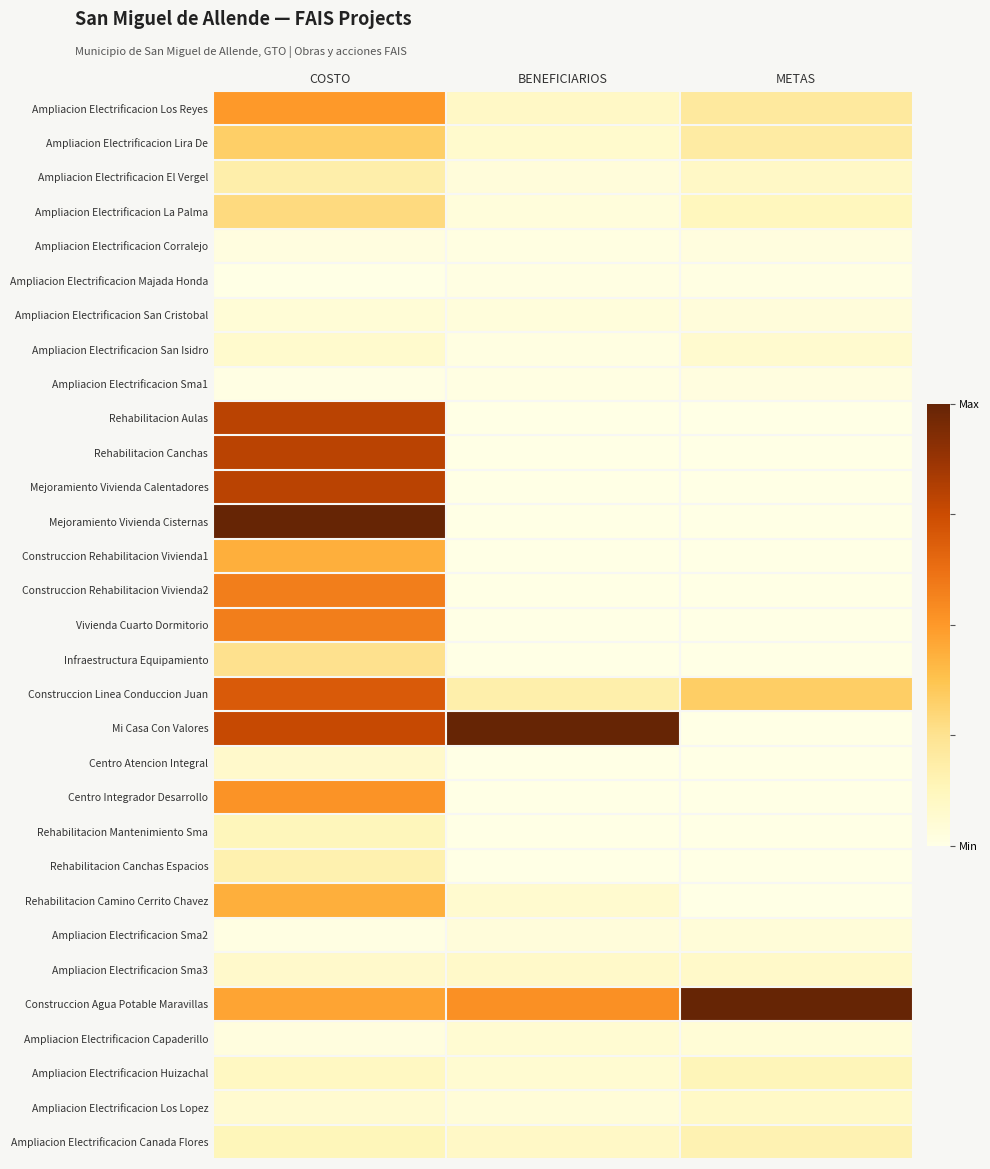

Which series has the largest total across all categories?

Construccion Agua Potable Maravillas